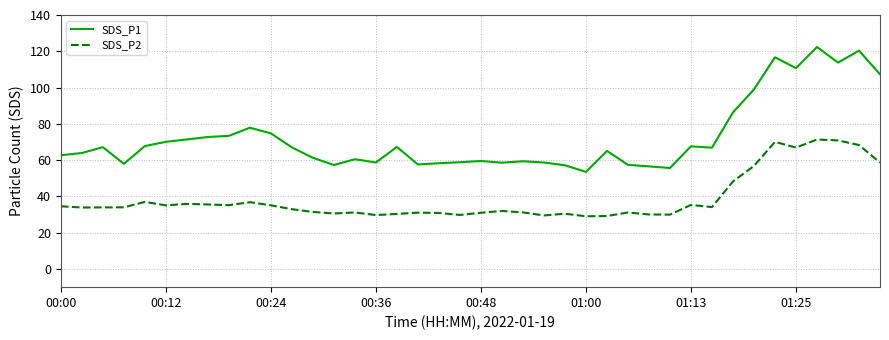

True or false: SDS_P1 and SDS_P2 cross at least once.

False